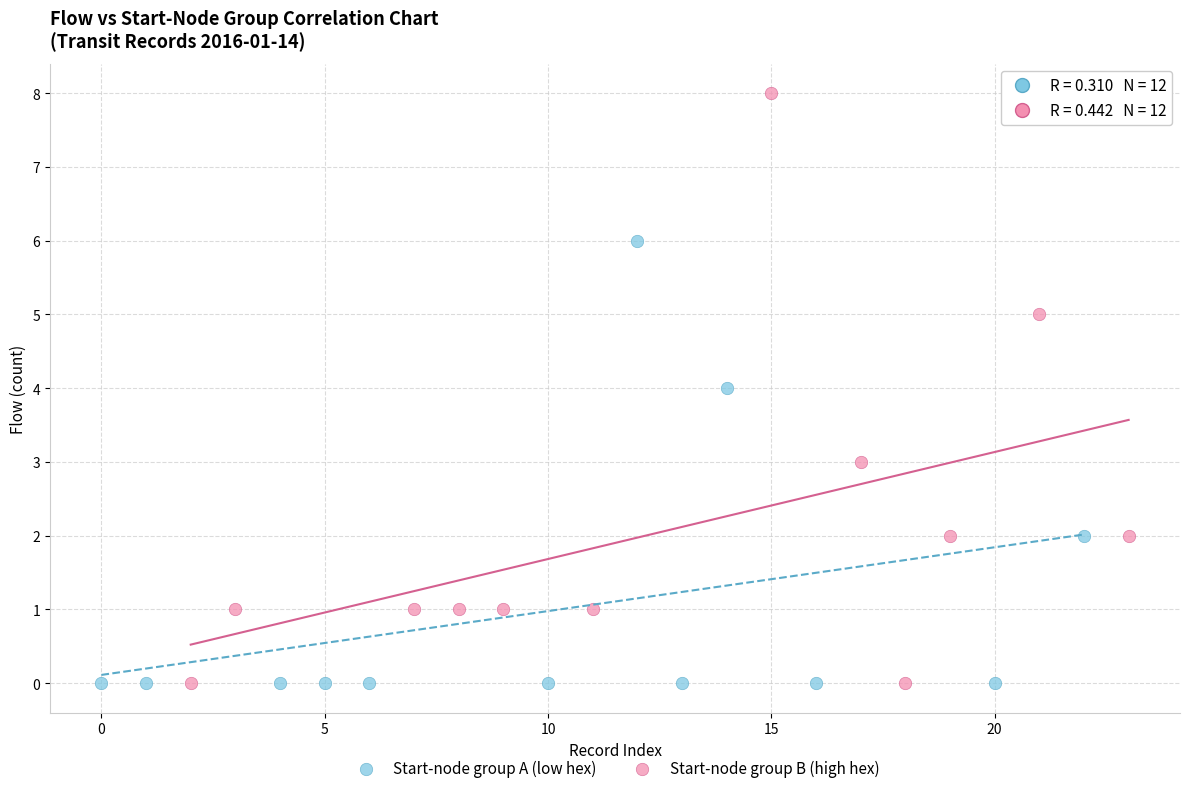

Which series has the widest spread of Y values?

Start-node group B (high hex)